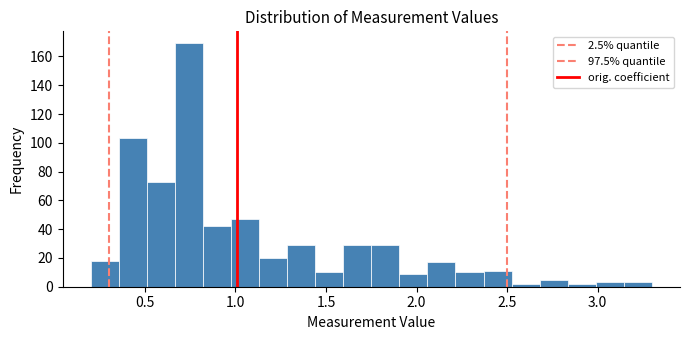

Read against the x-axis, roughly where is the centre of the tallest bar?

0.75